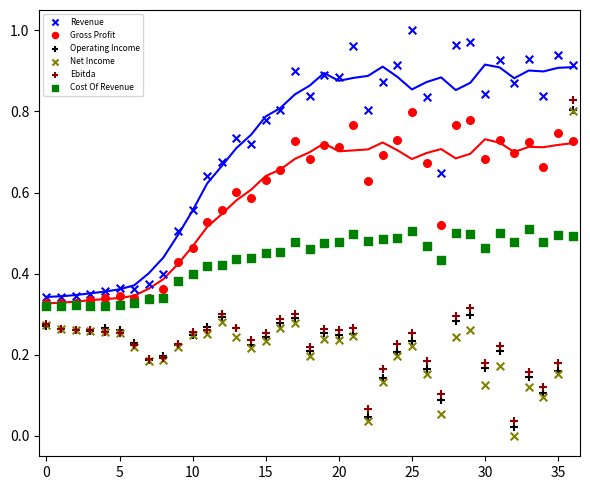

Which series has the widest spread of Y values?

Net Income